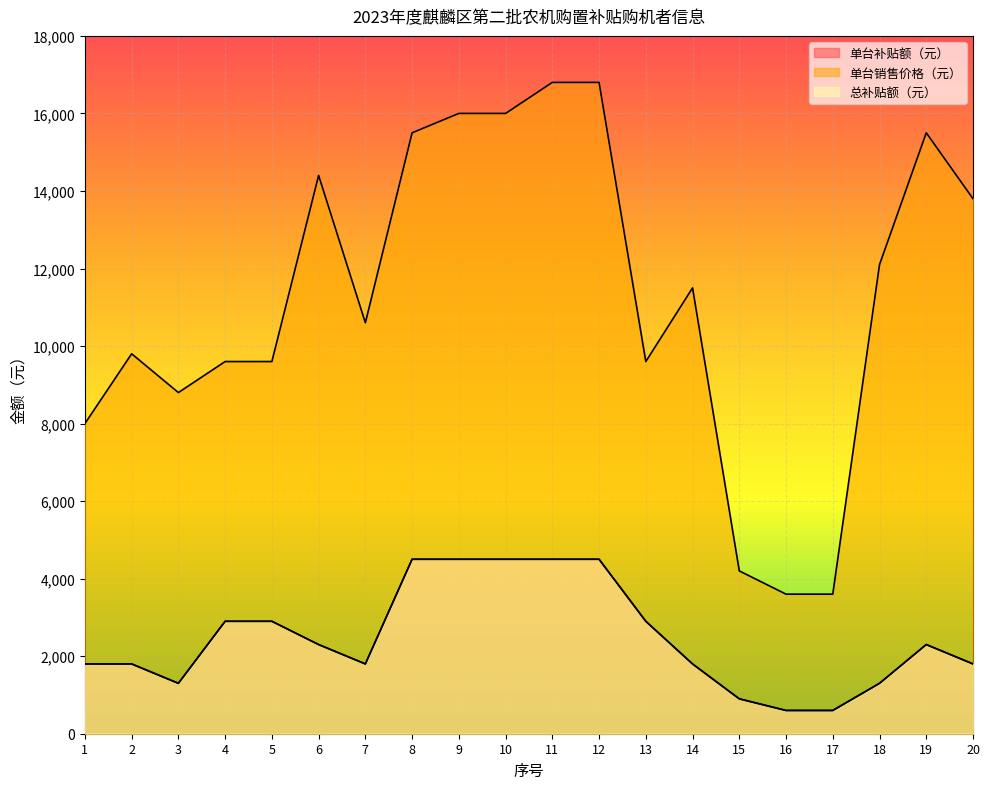

What is the difference between the highest and lowest values at 14?

9700